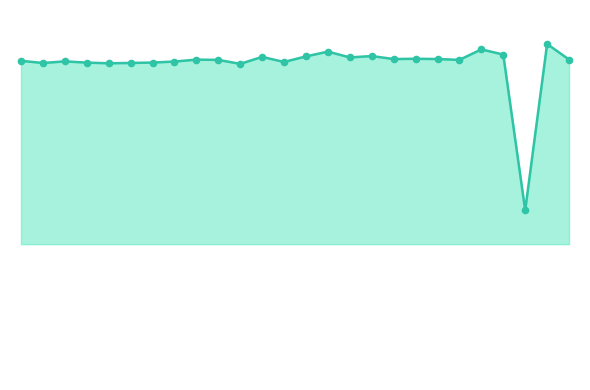

Does the chart have visible grid lines?

No